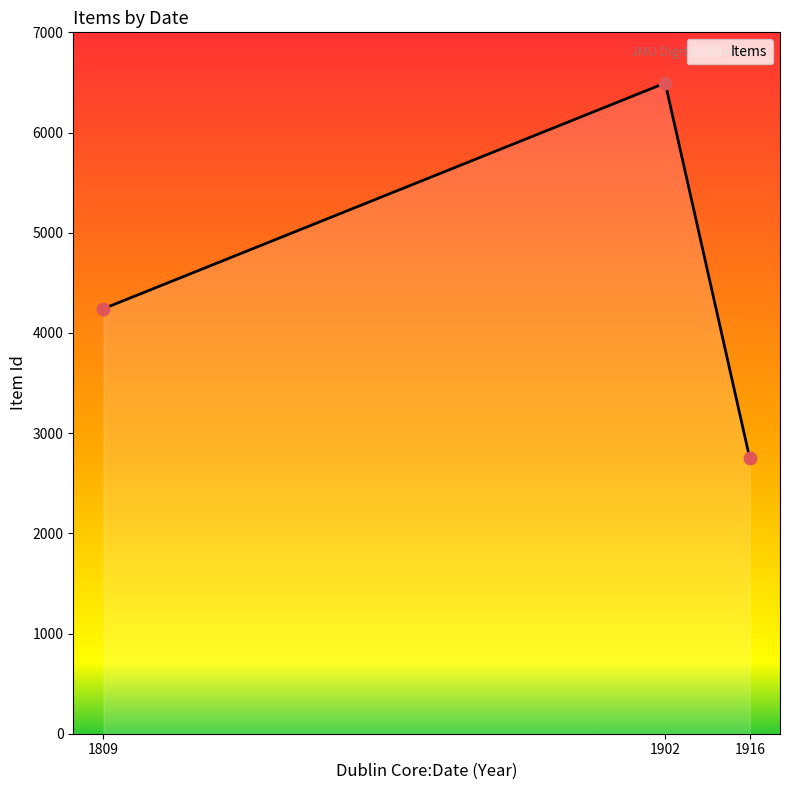

What is the ratio of the value at 1916 to the value at 1902?

0.4